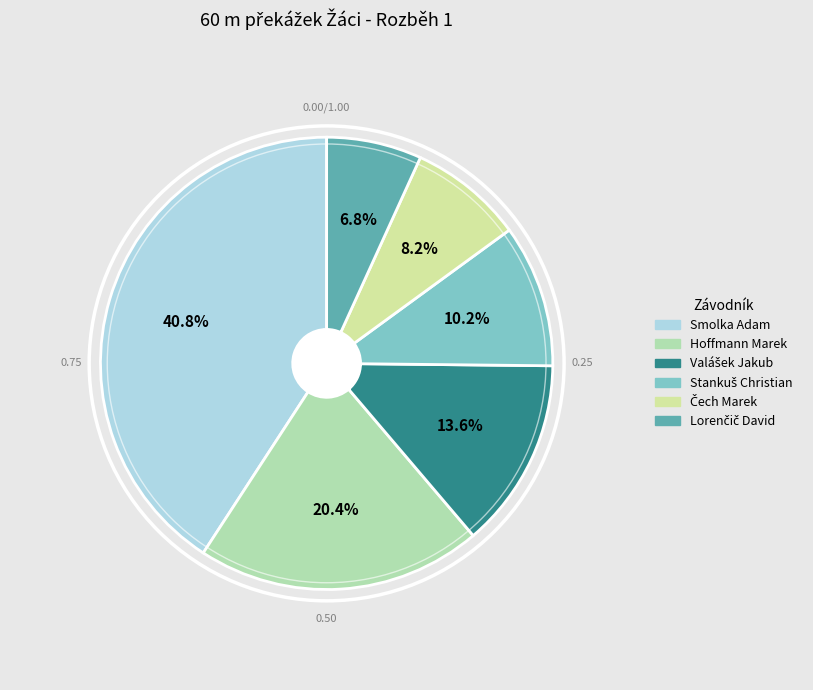

Does any single category account for the majority?

No